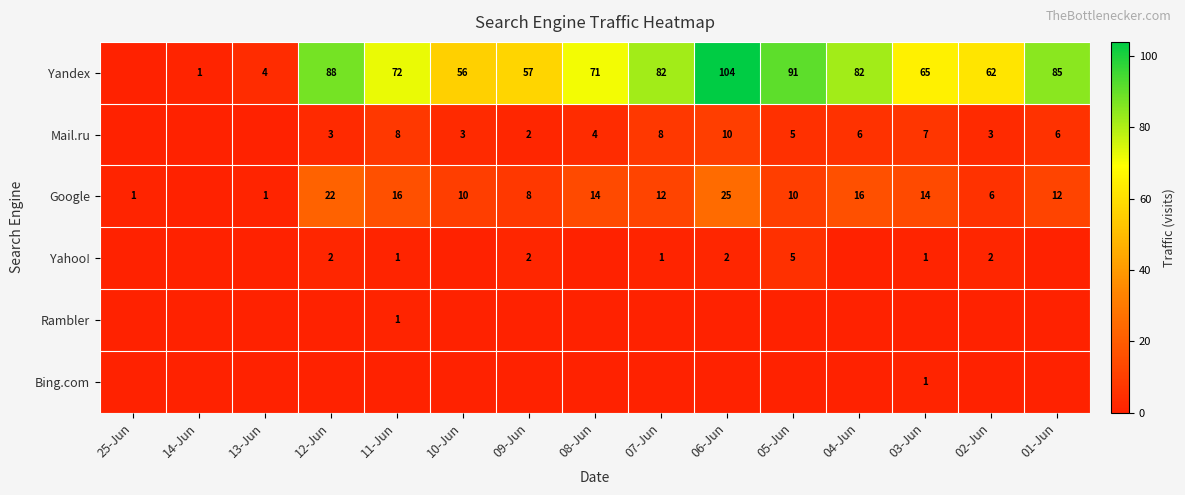

What is the difference between the Google values at 13-Jun and 04-Jun?

15